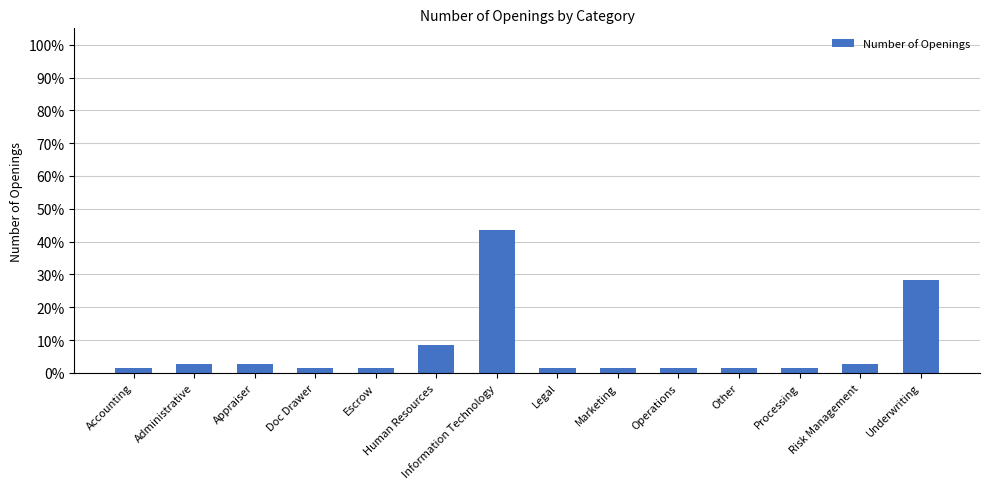

Are the bars grouped side by side (vs. stacked)?

No